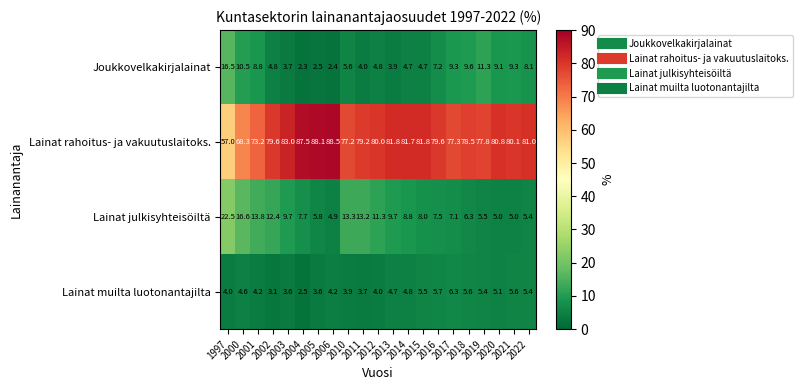

List the series in order of their peak value, highest first.

Lainat rahoitus- ja vakuutuslaitoks., Lainat julkisyhteisöiltä, Joukkovelkakirjalainat, Lainat muilta luotonantajilta